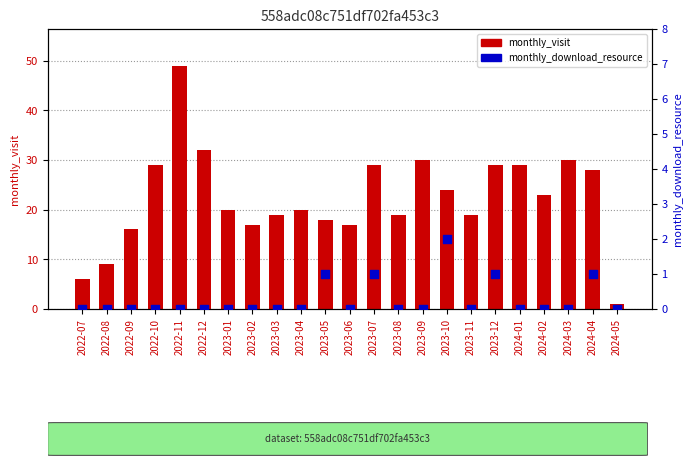

Which series contains the highest Y value?

monthly_visit